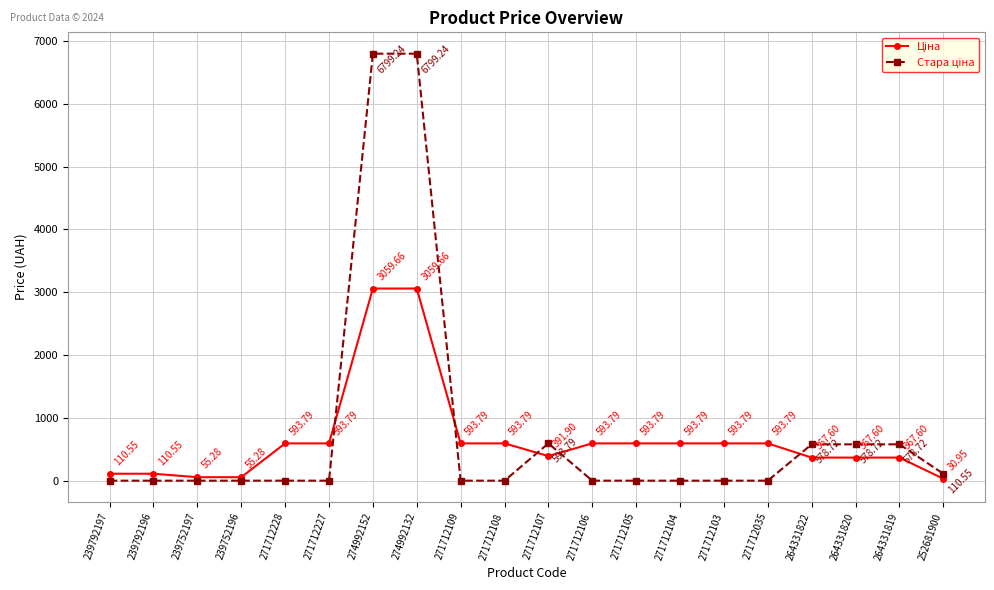

What is the spread (max minus min) of values at 239752196?

55.3